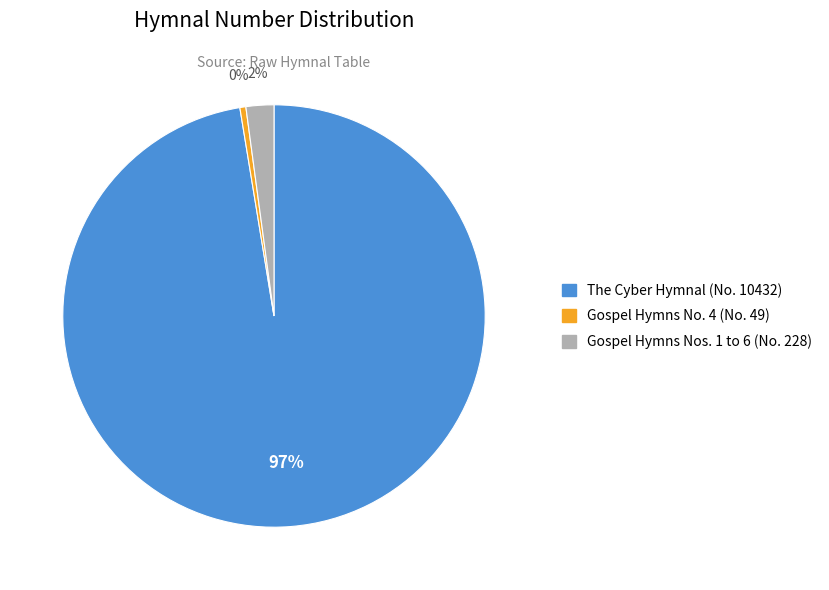

Is the sum of Gospel Hymns No. 4 (No. 49) and Gospel Hymns Nos. 1 to 6 (No. 228) greater than half?

No